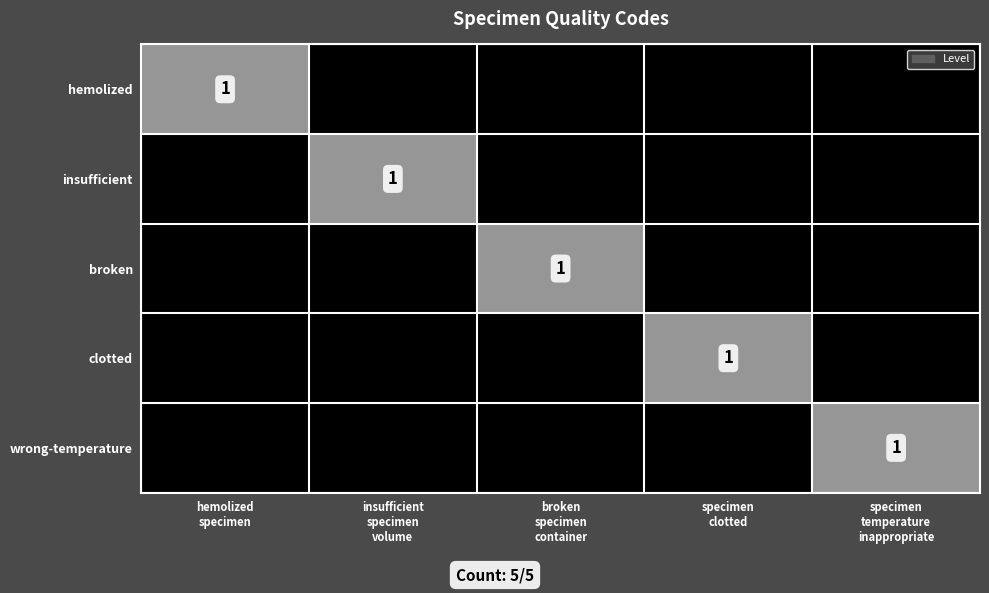

At how many categories does at least one series exceed 0?

5